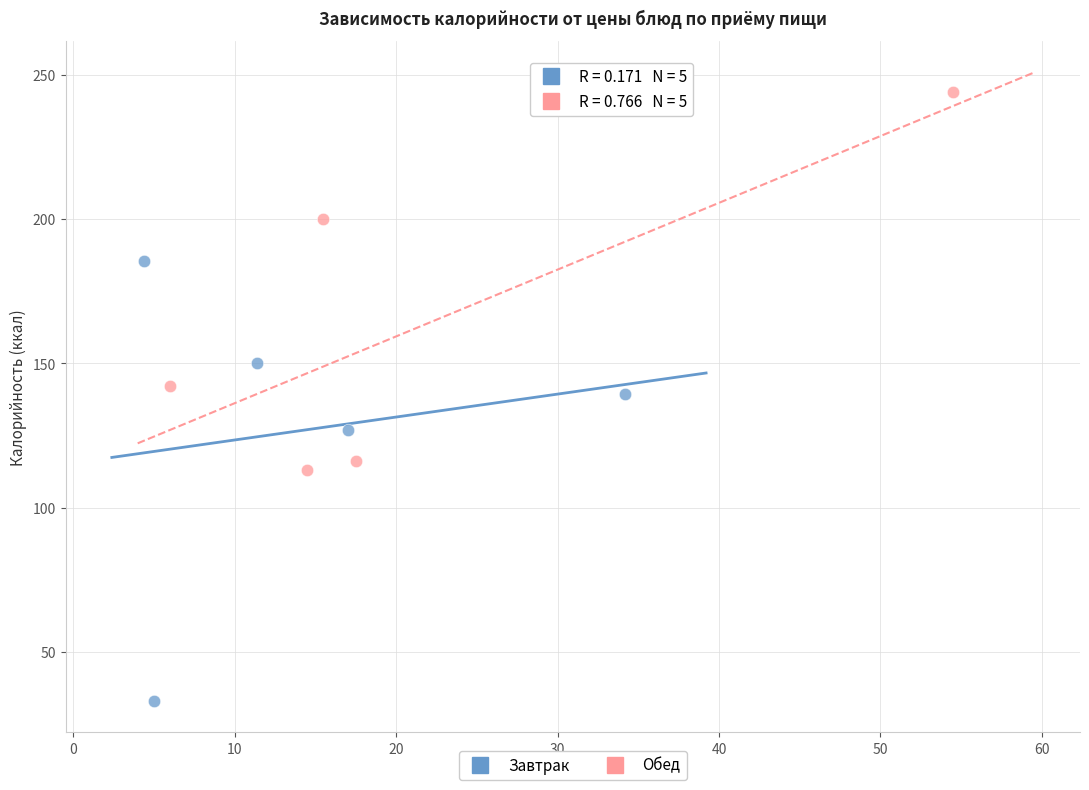

Which series reaches the maximum Y coordinate?

Обед